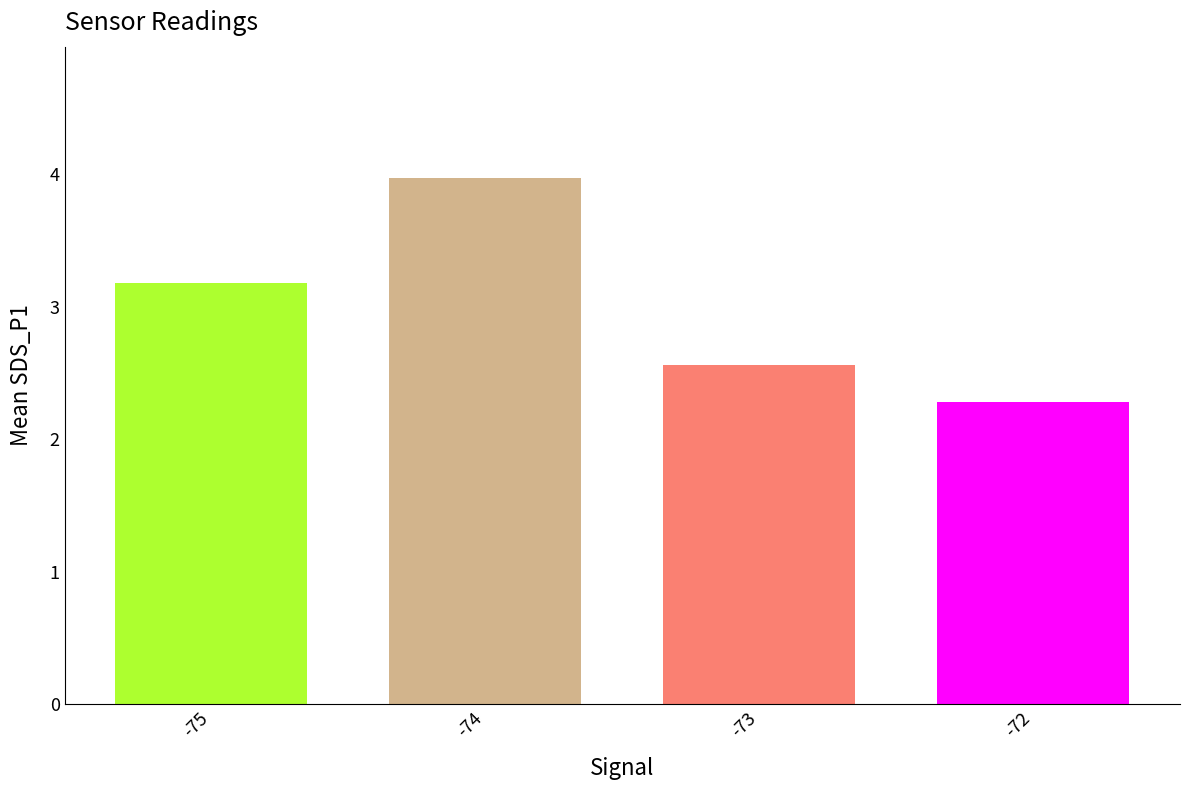

Which category has the lowest value across all series?

-72